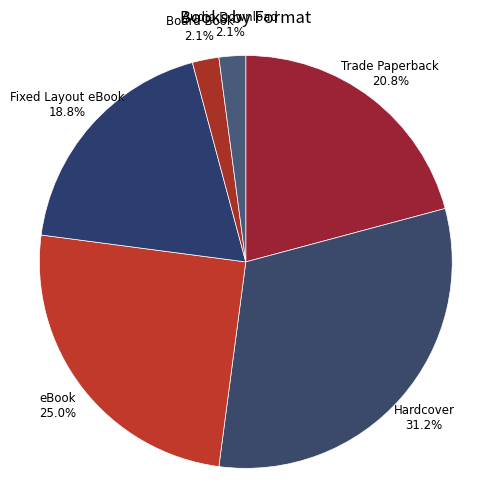

Which slice is the largest?

Hardcover